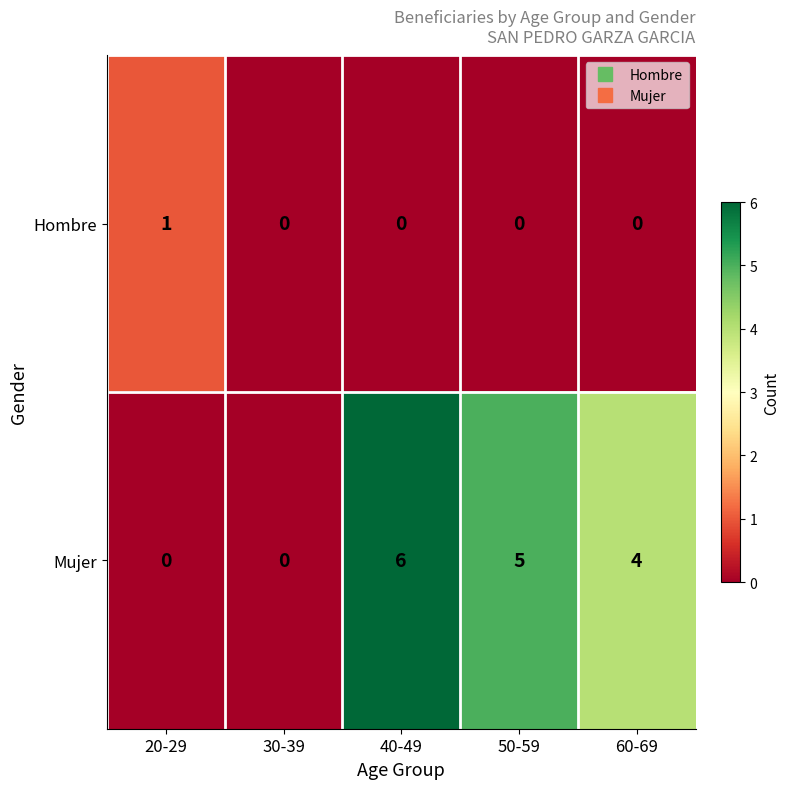

Count the Mujer values in the range 0 to 5.

4